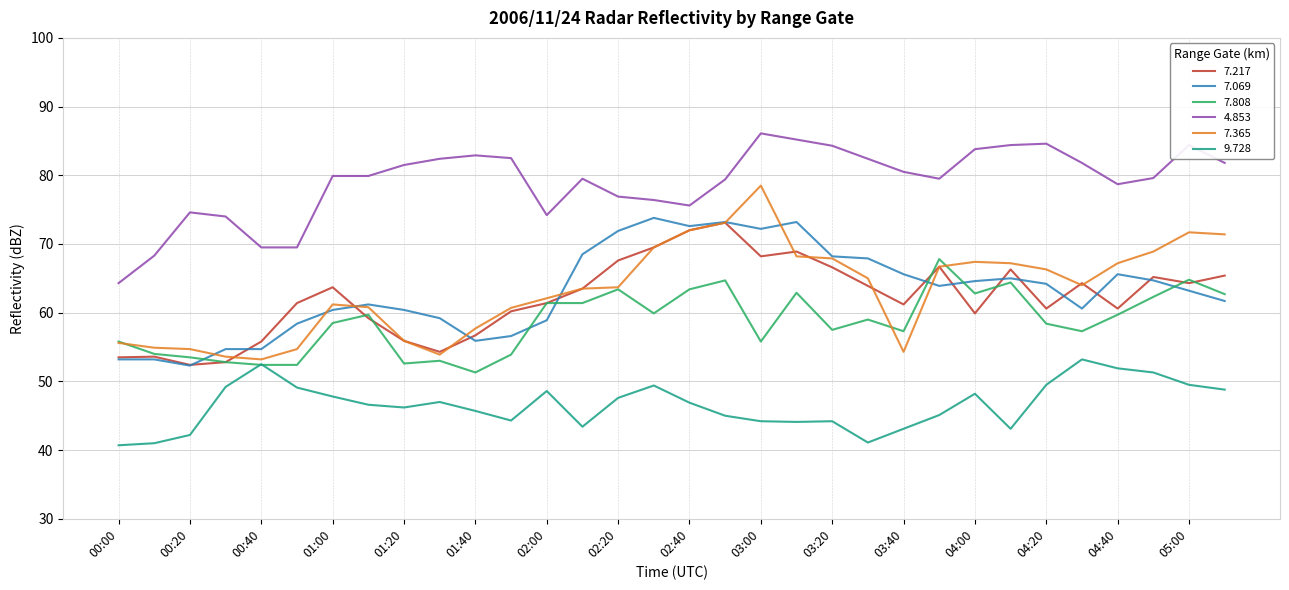

Which series has the largest total across all categories?

4.853